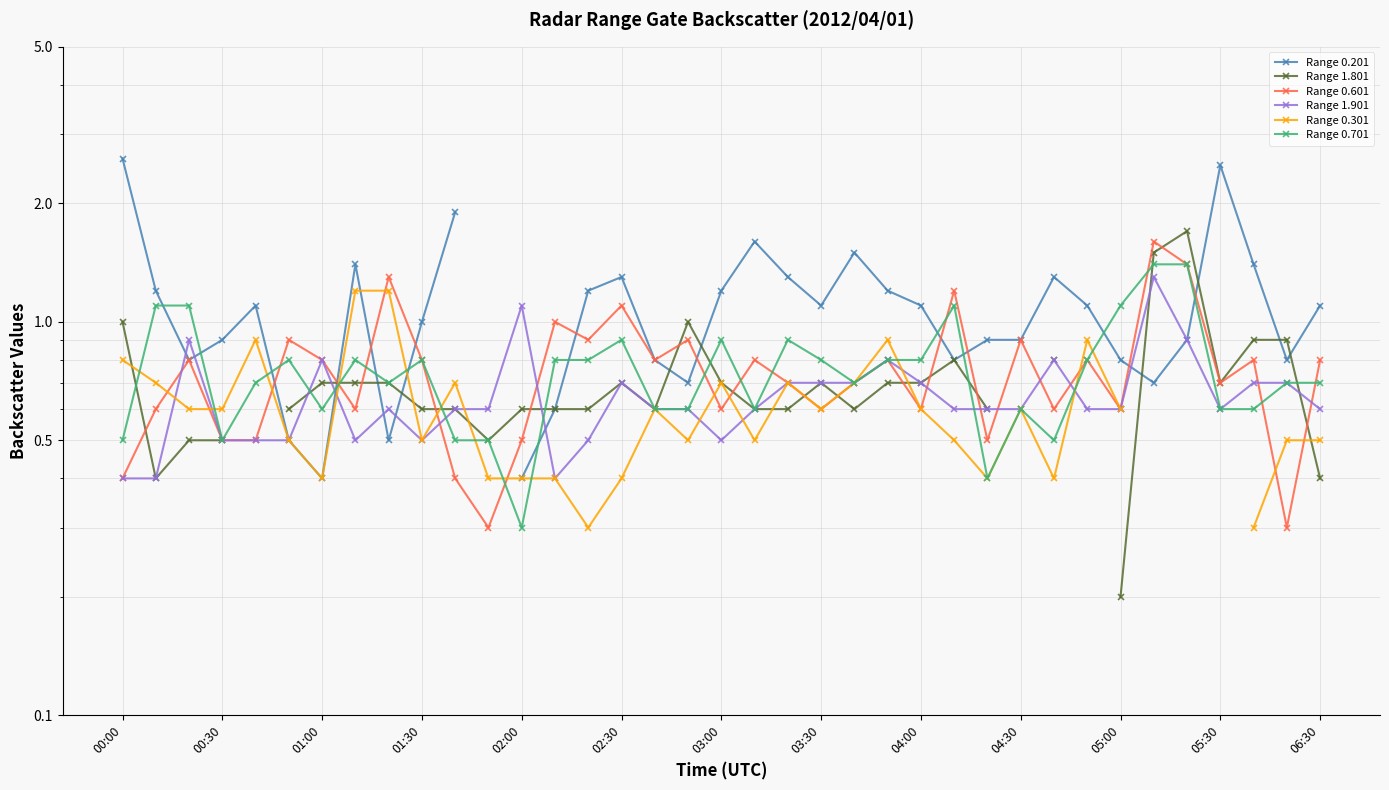

Which series has the widest spread of values?

Range 0.201